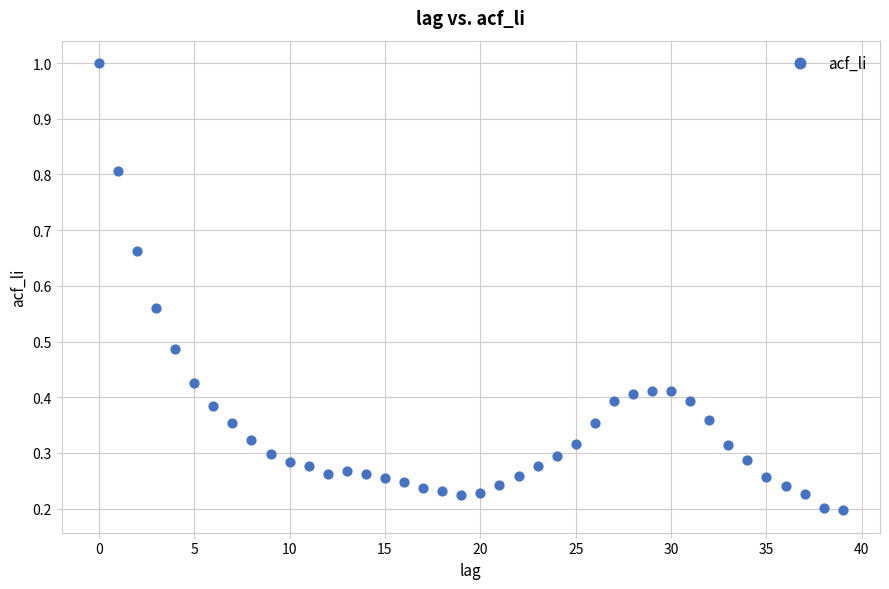

What is the range of Y values (max minus min)?

0.8